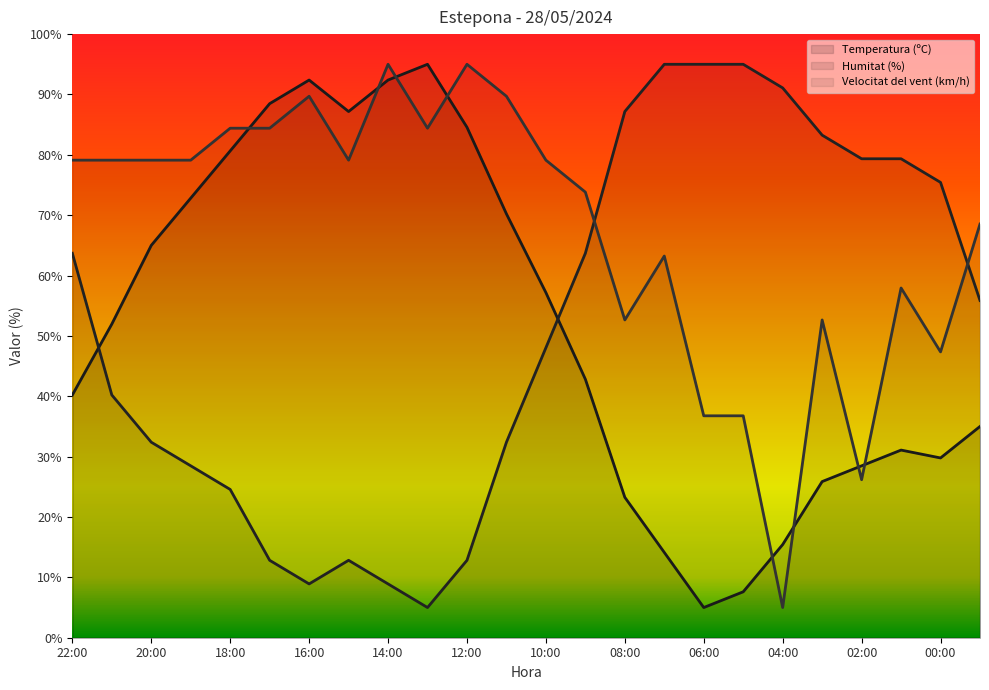

How many data points in Temperatura (ºC) are above 51?

12